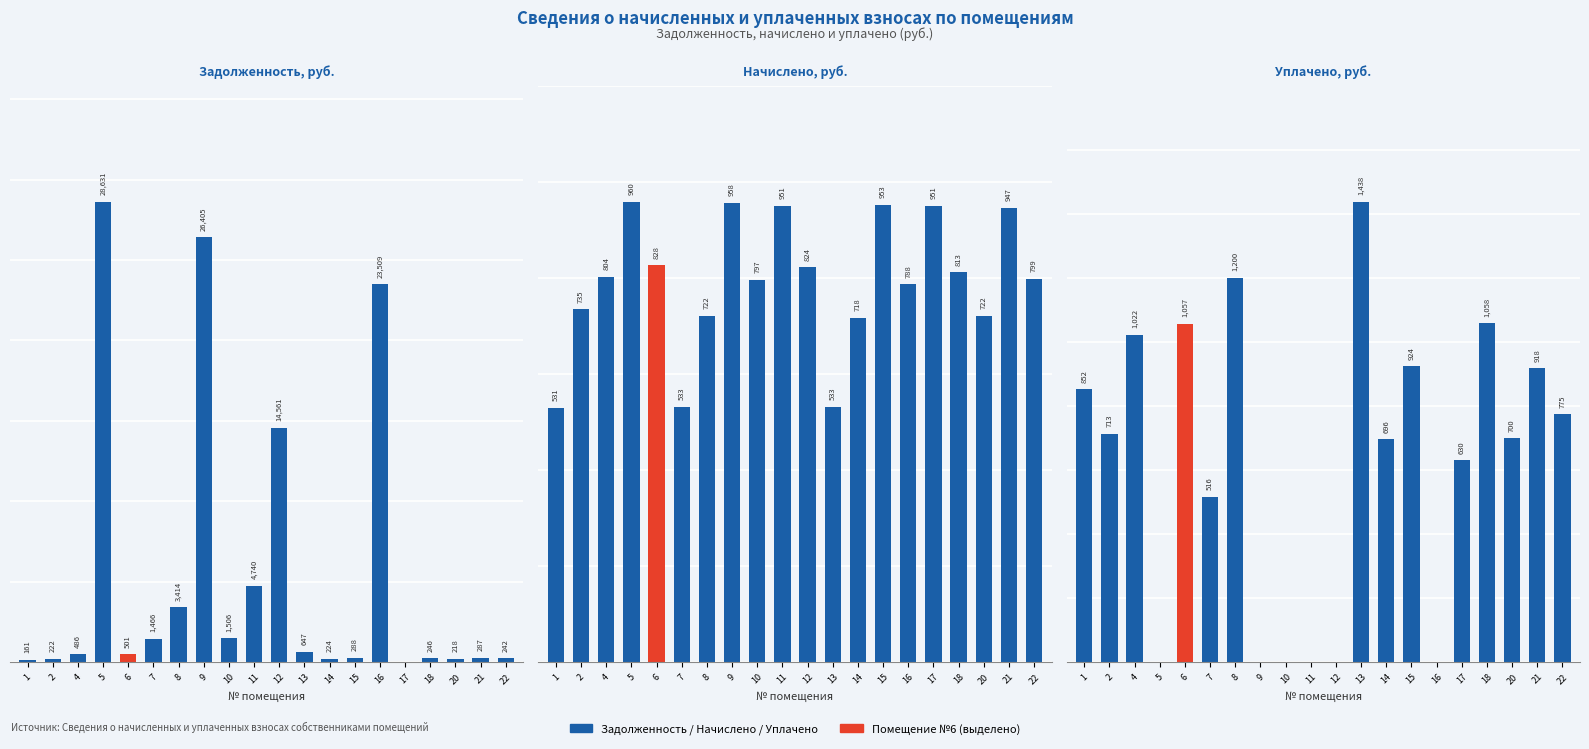

What is the spread (max minus min) of values at 11?

4740.1